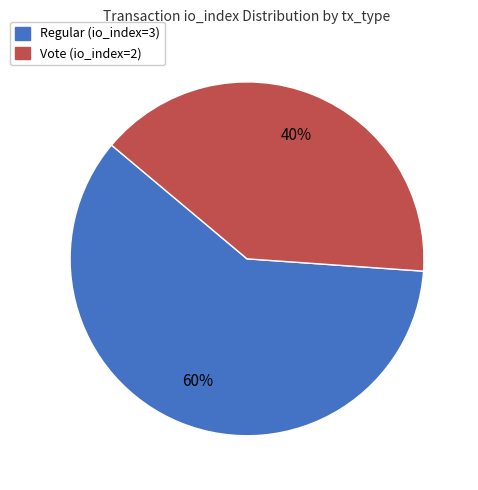

To the nearest percent, what is the average slice percentage?

50%